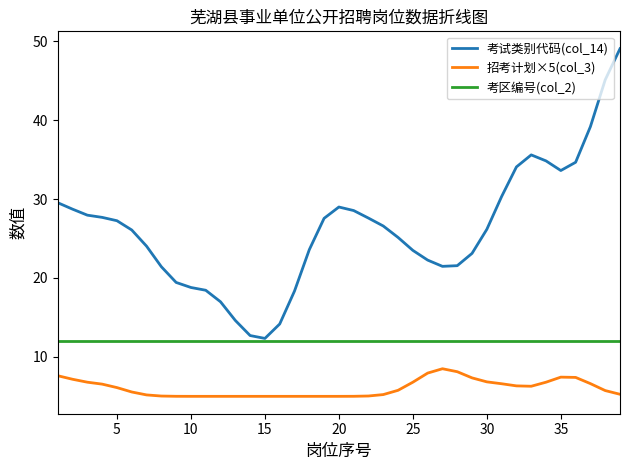

List the series in order of their overall mean, highest first.

考试类别代码(col_14), 考区编号(col_2), 招考计划×5(col_3)